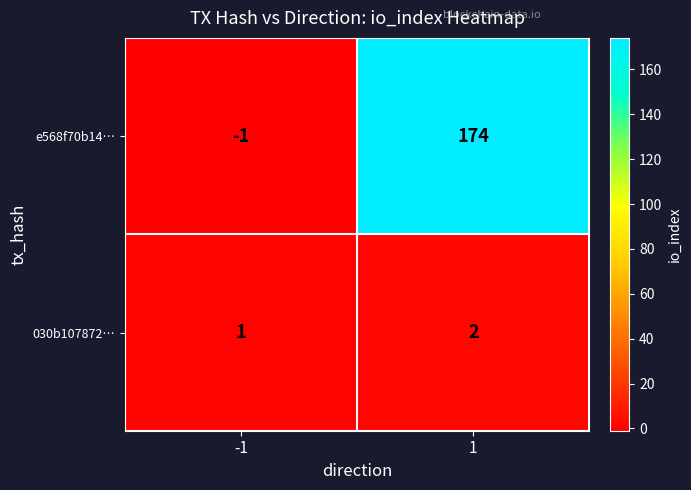

True or false: 030b107872… has a value of 2 at 1.

True